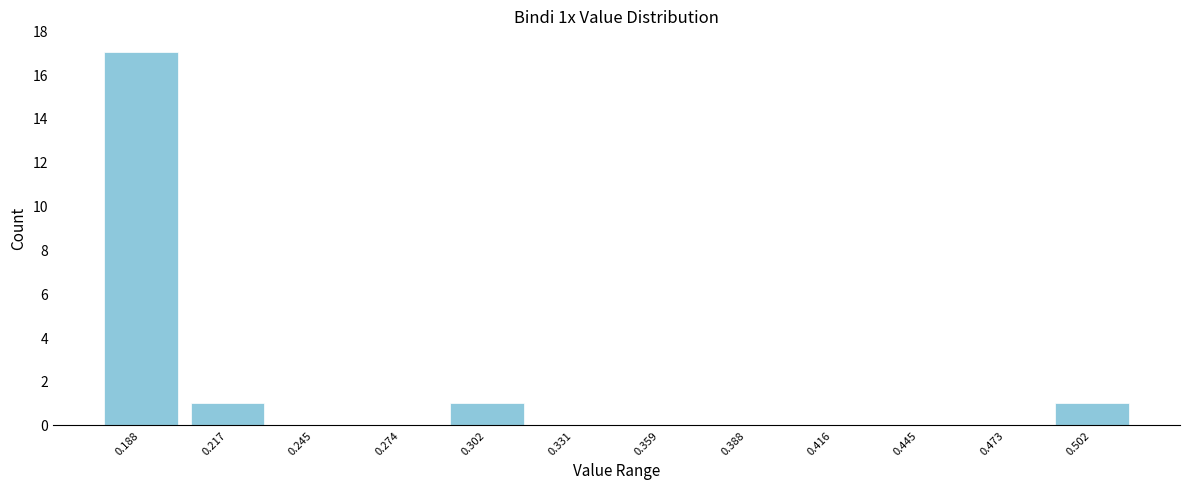

Reading left to right, list every bar in this chart as the range it spans on the x-axis followed by its height. Neither the bar edges nor the heights are printed on the chart, so give them approximately, as read against the axes.

0.175 to 0.205: 17
0.205 to 0.230: 1
0.230 to 0.260: 0
0.260 to 0.290: 0
0.290 to 0.315: 1
0.315 to 0.345: 0
0.345 to 0.375: 0
0.375 to 0.400: 0
0.400 to 0.430: 0
0.430 to 0.460: 0
0.460 to 0.485: 0
0.485 to 0.515: 1